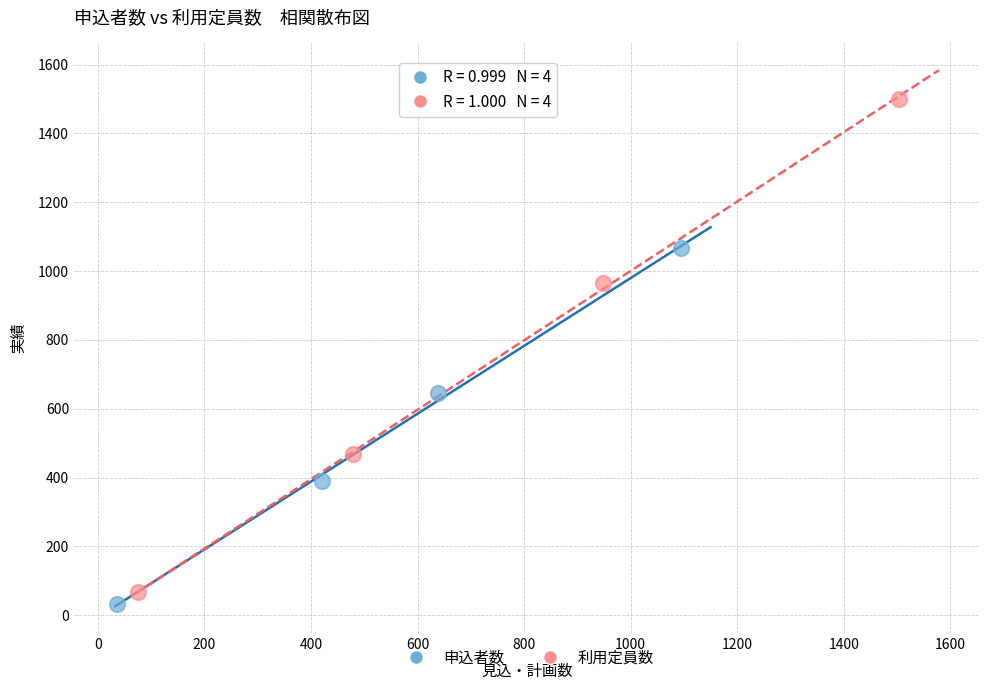

Which series reaches the maximum Y coordinate?

利用定員数